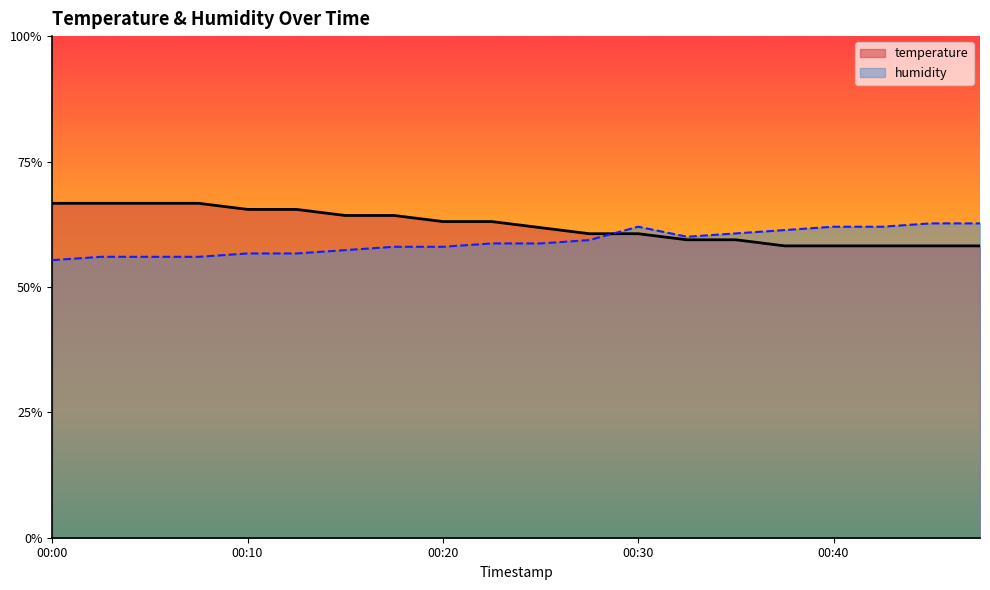

How many humidity values are between 0 and 1?

20